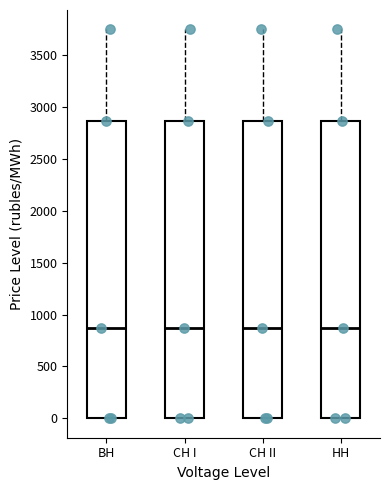

Reading left to right, transcribe this box plot: for each box, give where its median line is, the range the box spans, and where its two whiskers end, as read against the y-axis. The values are not printed on the chart, so give them approximately, as read against the axis.

BH: median 850, box 0 to 2850, whiskers 0 to 3750
CH I: median 850, box 0 to 2850, whiskers 0 to 3750
CH II: median 850, box 0 to 2850, whiskers 0 to 3750
HH: median 850, box 0 to 2850, whiskers 0 to 3750